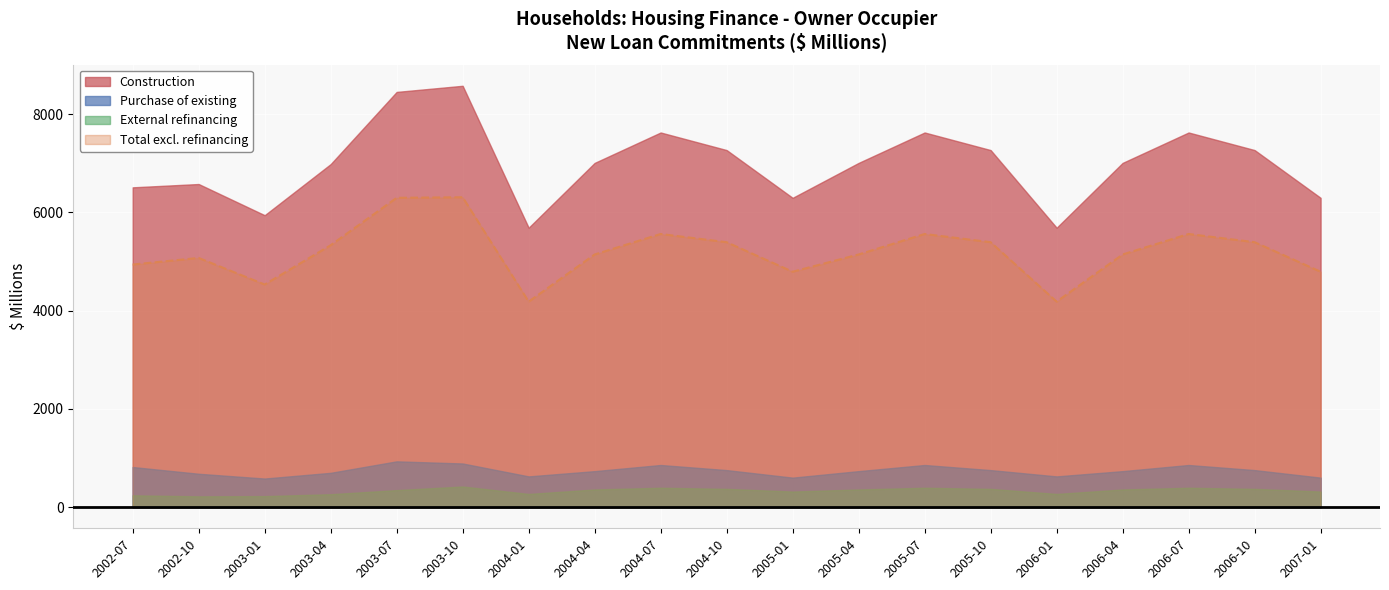

Is it true that Purchase of existing equals 224.3 at 2002-10?

False